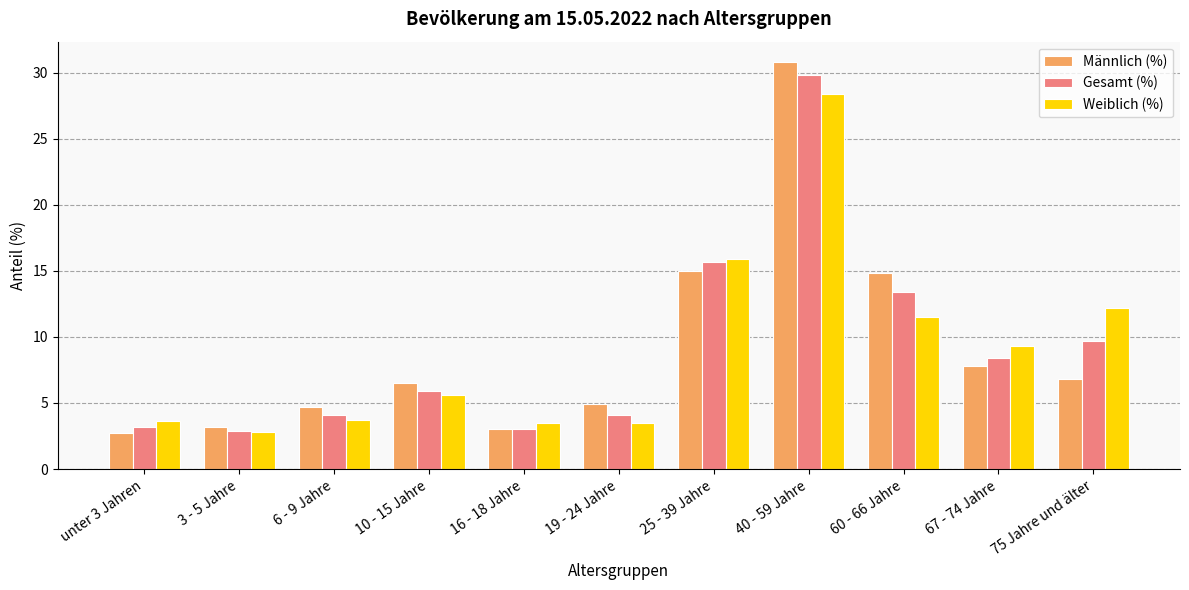

What is the minimum value shown in the chart?

2.7